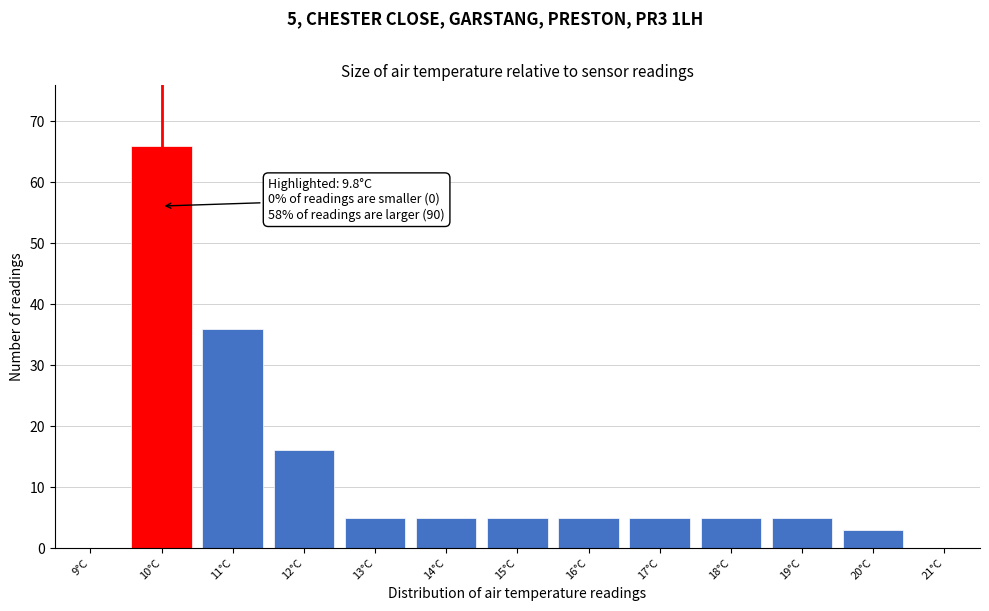

Reading right to left, list all the values displayed in this chart.

21°C=0	20°C=3	19°C=5	18°C=5	17°C=5	16°C=5	15°C=5	14°C=5	13°C=5	12°C=16	11°C=36	10°C=66	9°C=0